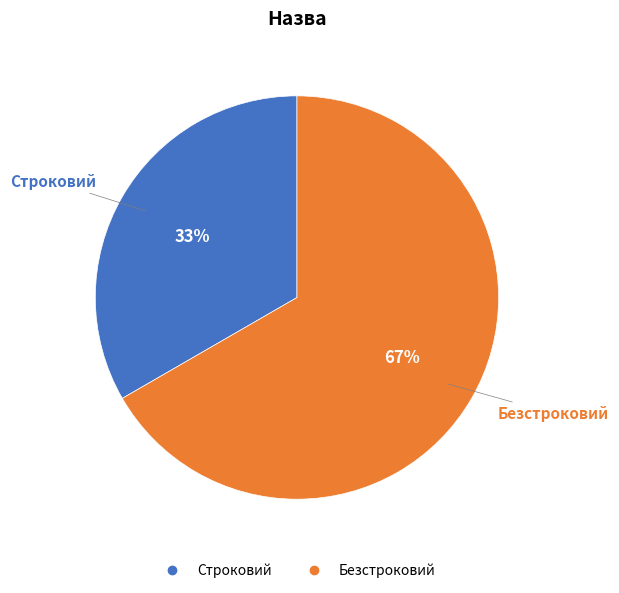

True or false: Строковий accounts for 24% of the total.

False